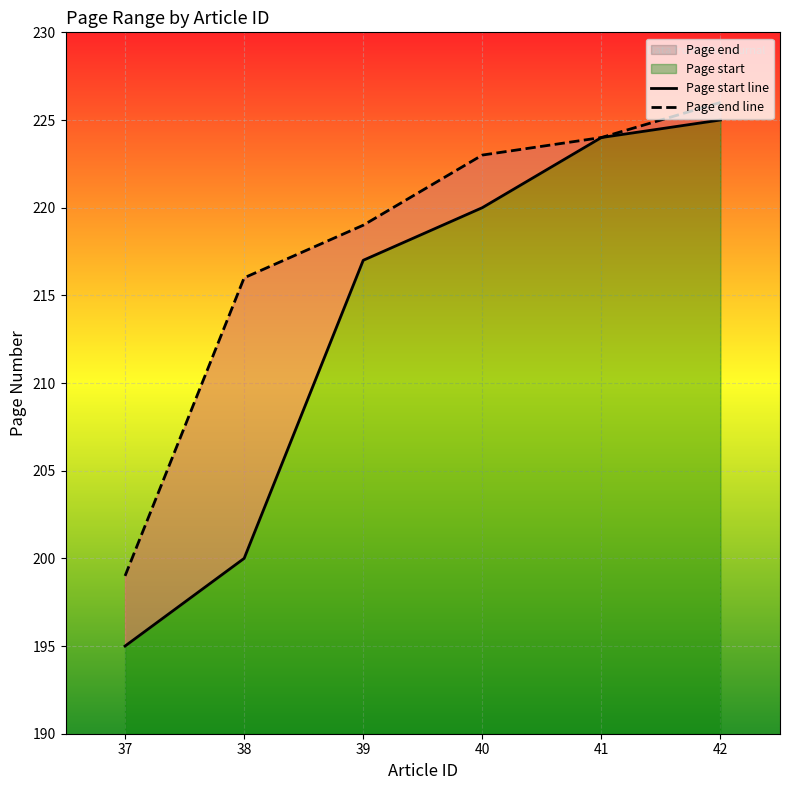

Reading left to right, what are all the values shown in this chart?

Page start line: 195	200	217	220	224	225
Page end line: 199	216	219	223	224	226